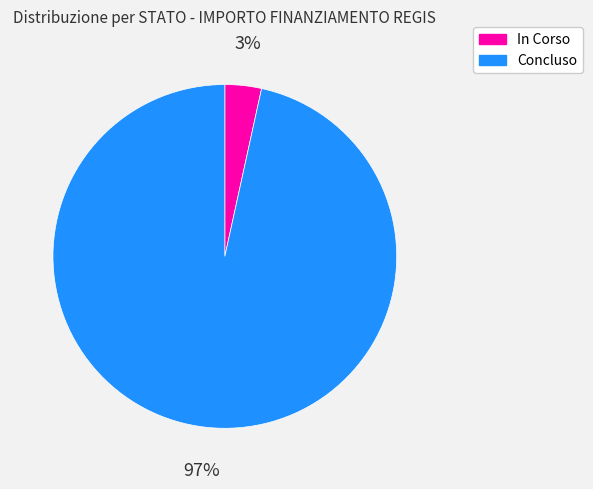

Is there a majority slice in this chart?

Yes